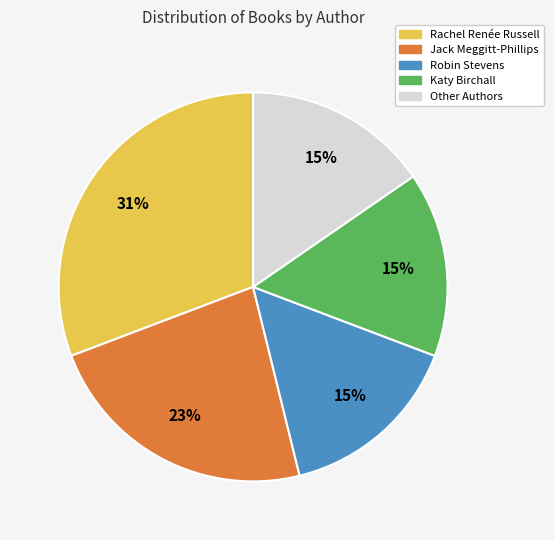

To the nearest percent, what percentage of the pie is Robin Stevens?

15%